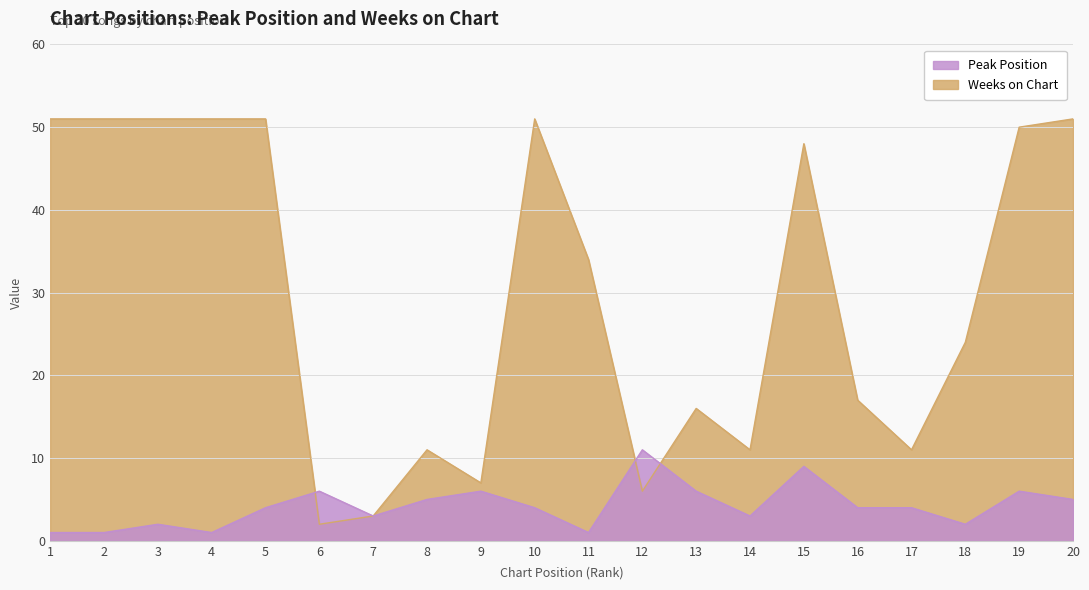

What is the total value across all series at 13?

22